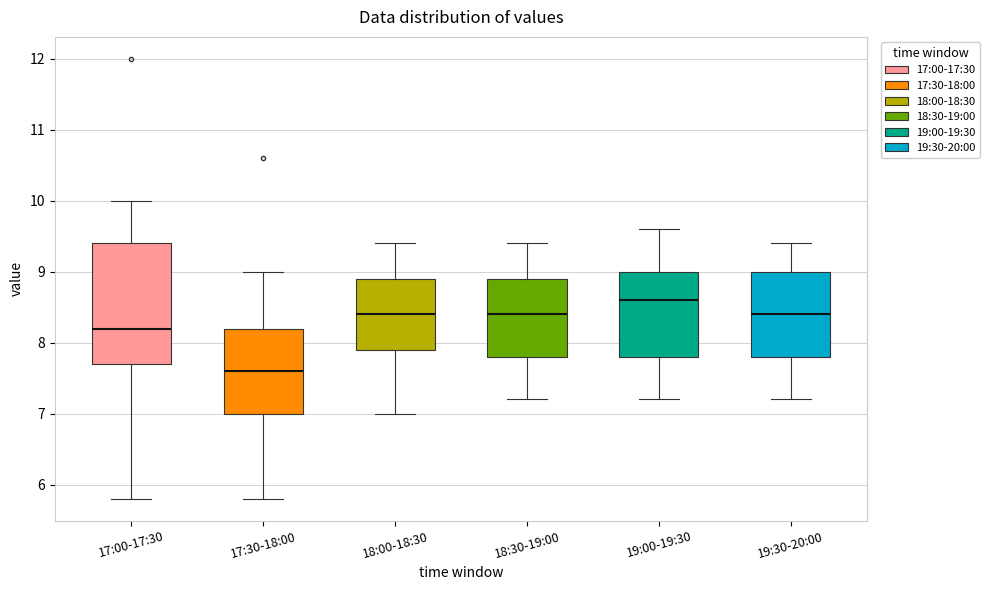

Comparing the boxes themselves (not the whiskers), which one is the tallest?

17:00-17:30